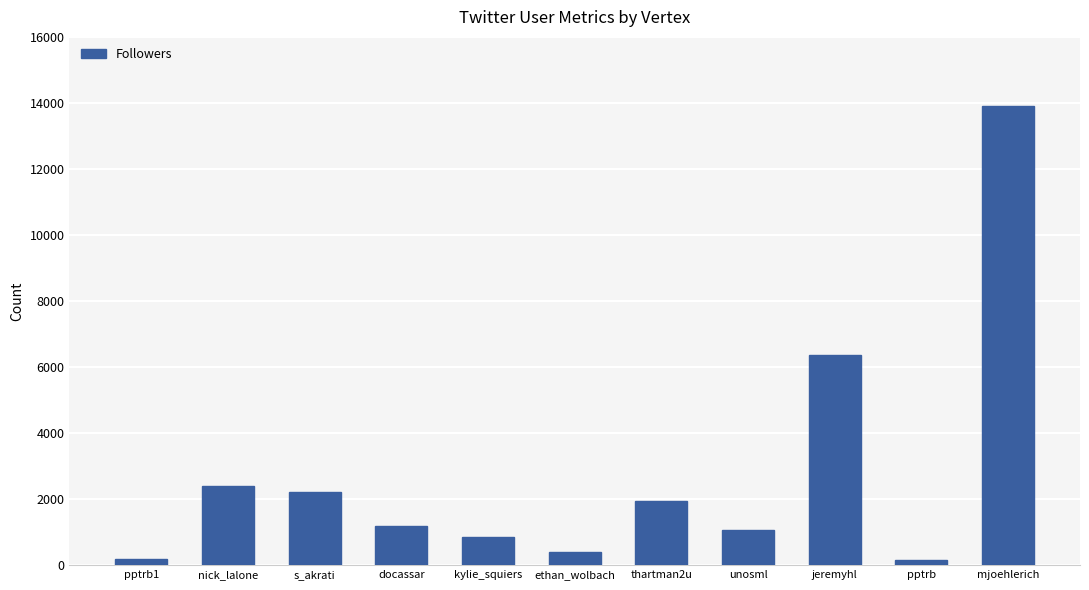

Which category has the highest value across all series?

mjoehlerich